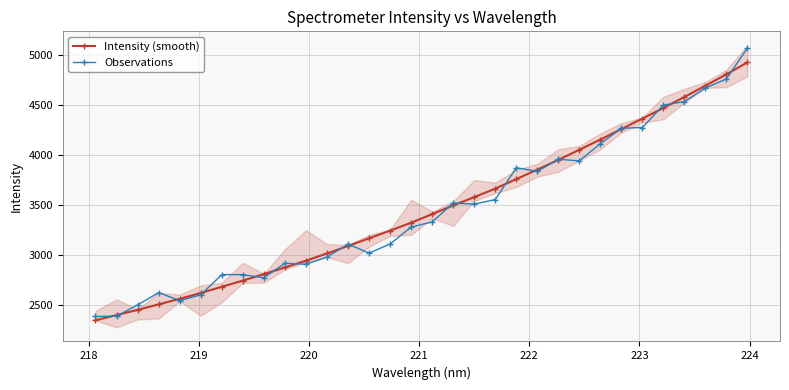

What is the minimum value shown in the chart?

2345.0